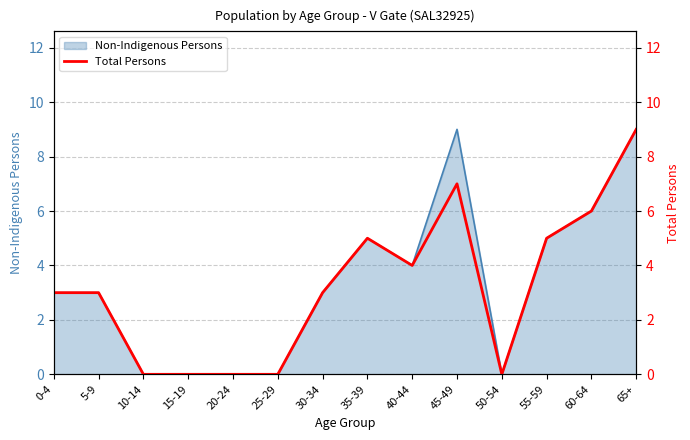

Reading right to left, what are all the values shown in this chart?

9	6	5	0	7	4	5	3	0	0	0	0	3	3